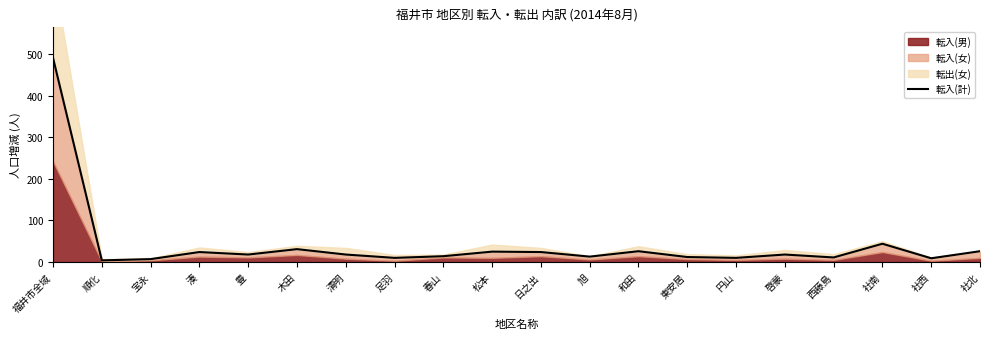

Where is the data nearest to the value 247?

社南